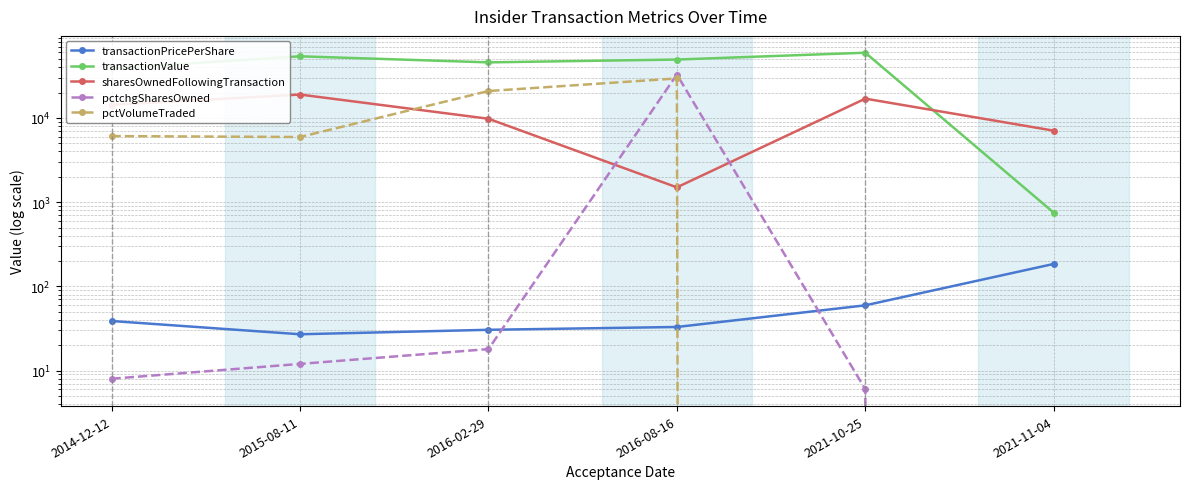

Between 2015-08-11 and 2021-11-04, which series saw the biggest shift?

transactionValue